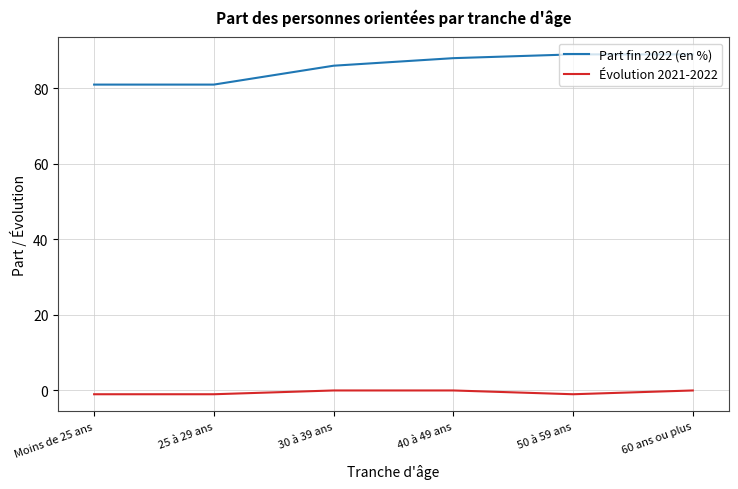

What are all the series names shown in the legend?

Part fin 2022 (en %), Évolution 2021-2022